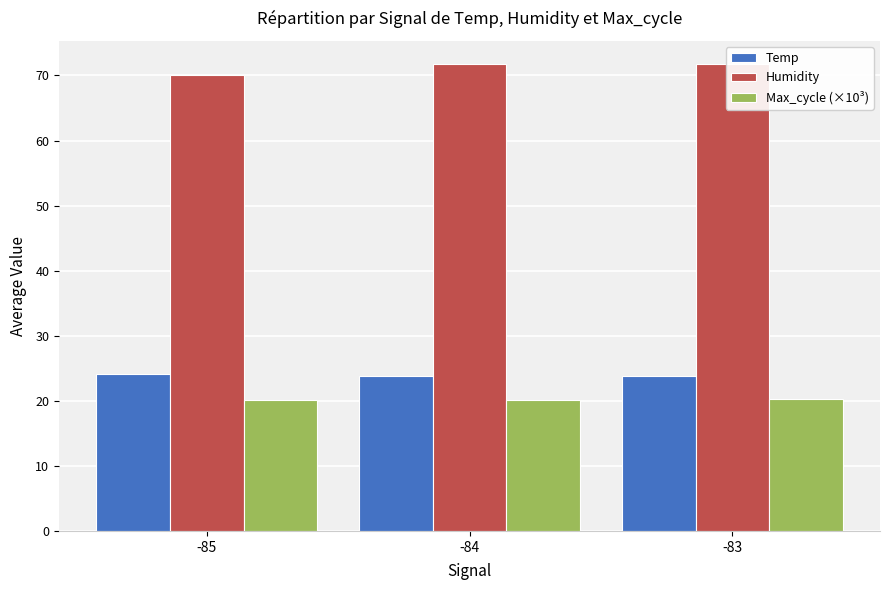

Where does the Humidity series first go above 71?

-84